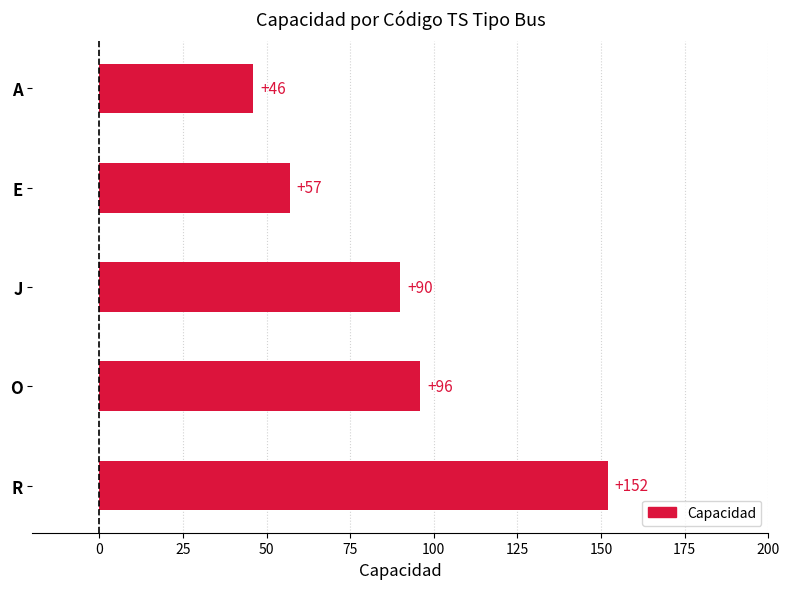

Reading top to bottom, extract all data points from this chart.

46	57	90	96	152